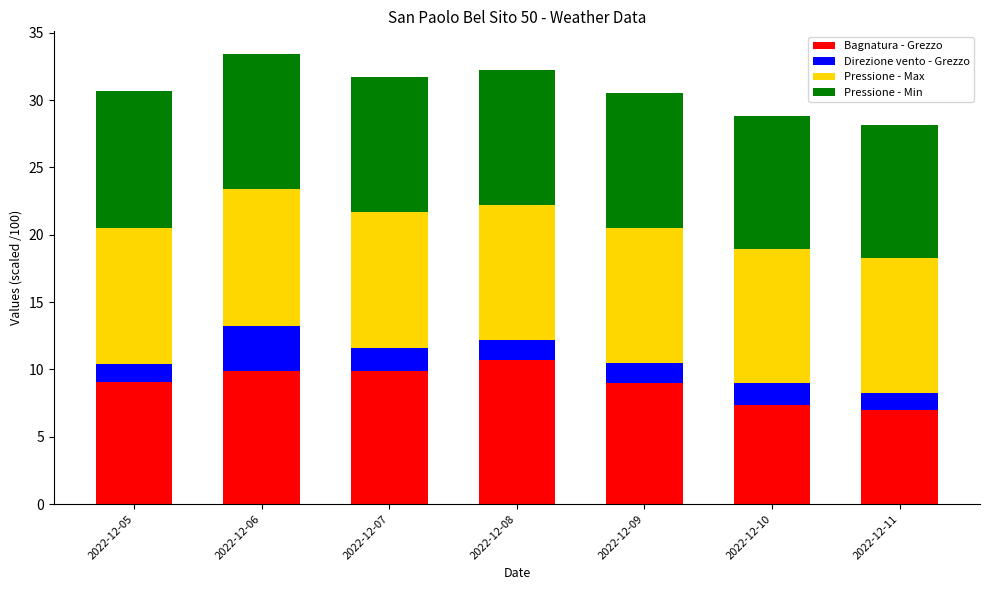

How many data points does each series have?

7